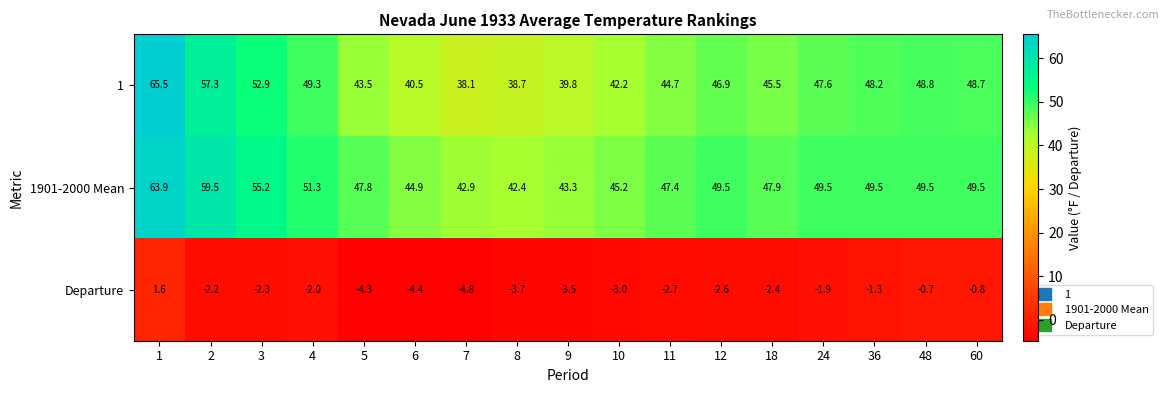

What is the maximum value for 1?

65.5